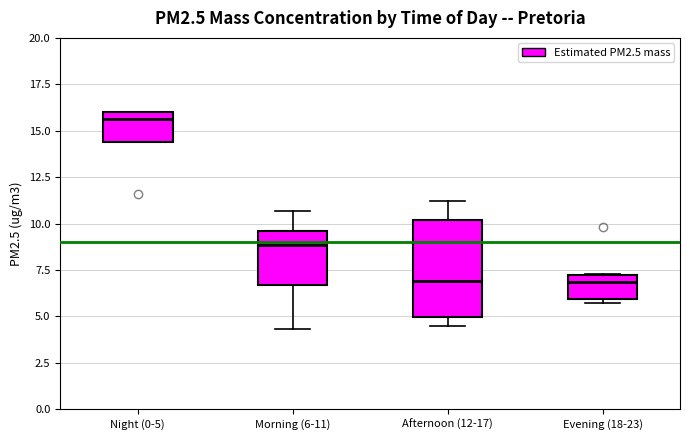

Reading left to right, read every box against the y-axis: the position of its median line, the range the box covers, and the ends of its whiskers. The values are not printed on the chart, so give them approximately, as read against the axis.

Night (0-5): median 15.5, box 14.5 to 16.0, whiskers 14.5 to 16.0
Morning (6-11): median 9.0, box 6.5 to 9.5, whiskers 4.5 to 10.5
Afternoon (12-17): median 7.0, box 5.0 to 10.0, whiskers 4.5 to 11.0
Evening (18-23): median 7.0, box 6.0 to 7.5, whiskers 5.5 to 7.5